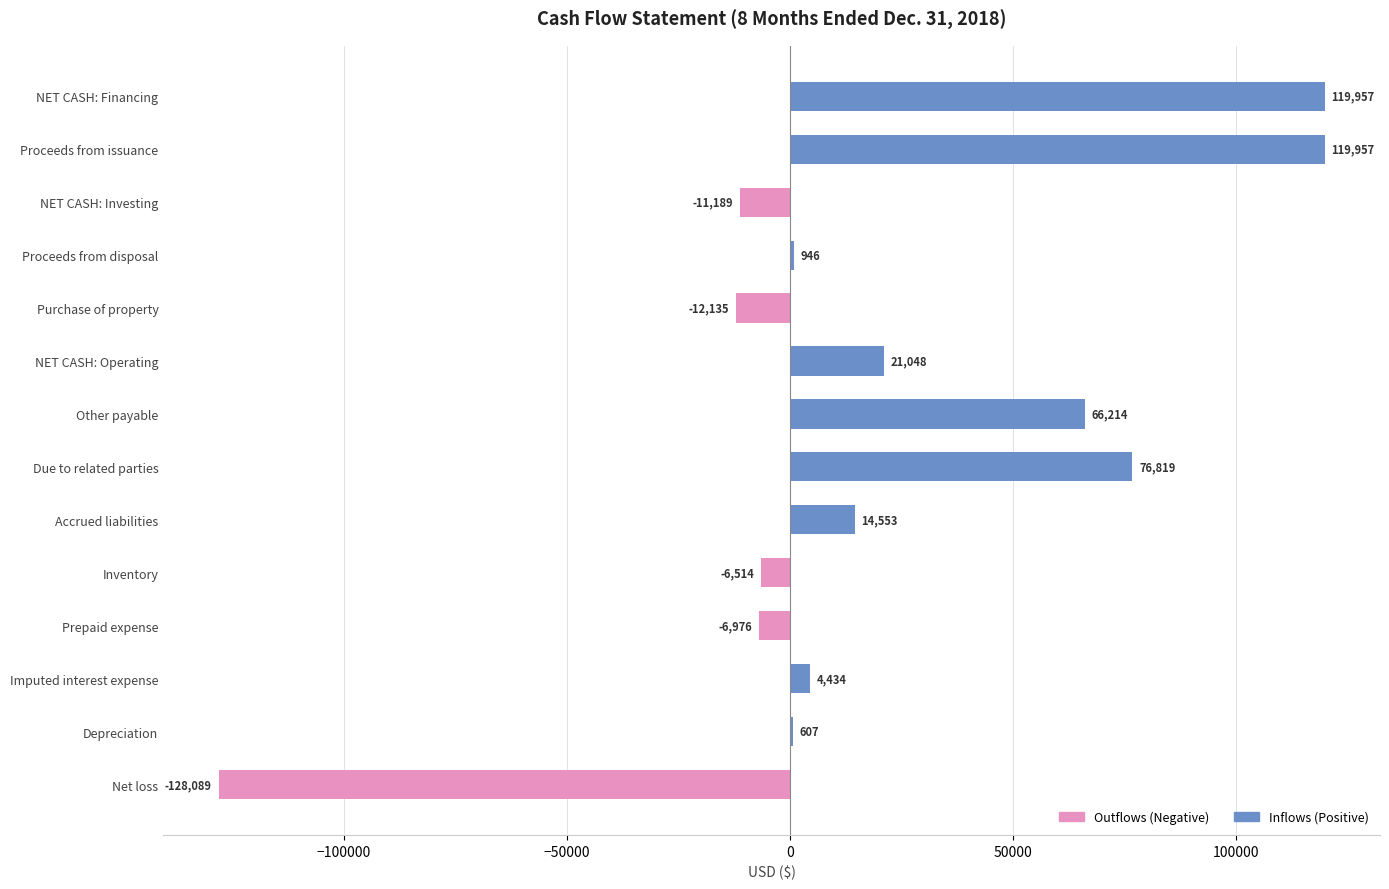

How many values in Inflows (Positive) are above zero?

9